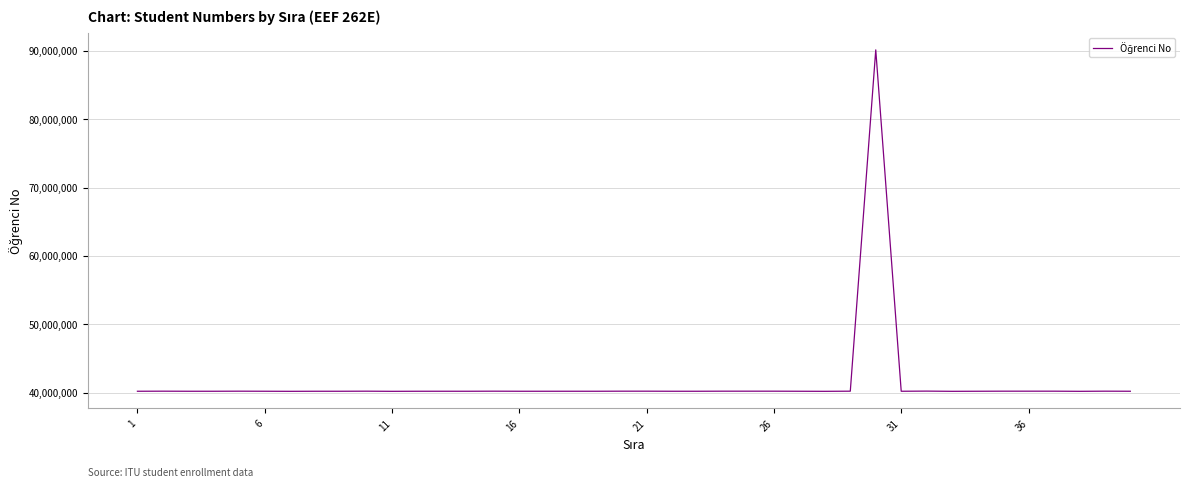

What is the difference between the maximum and minimum values?

49970059